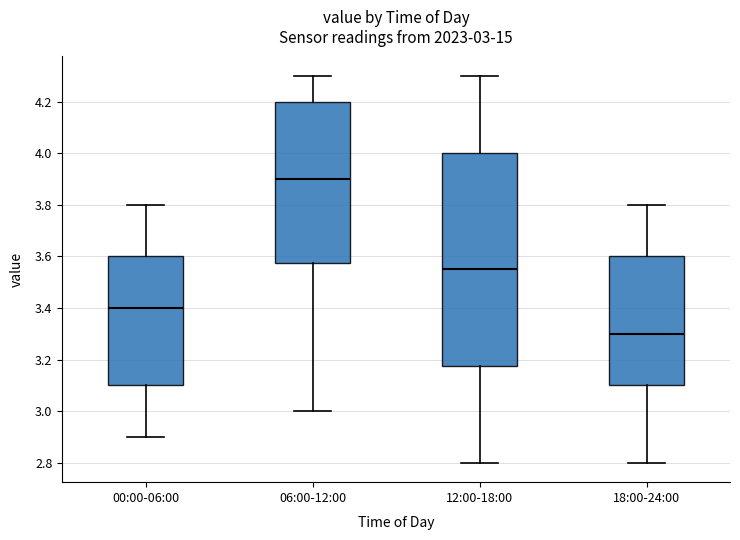

Which box is the tallest, from its lower edge to its upper edge?

12:00-18:00